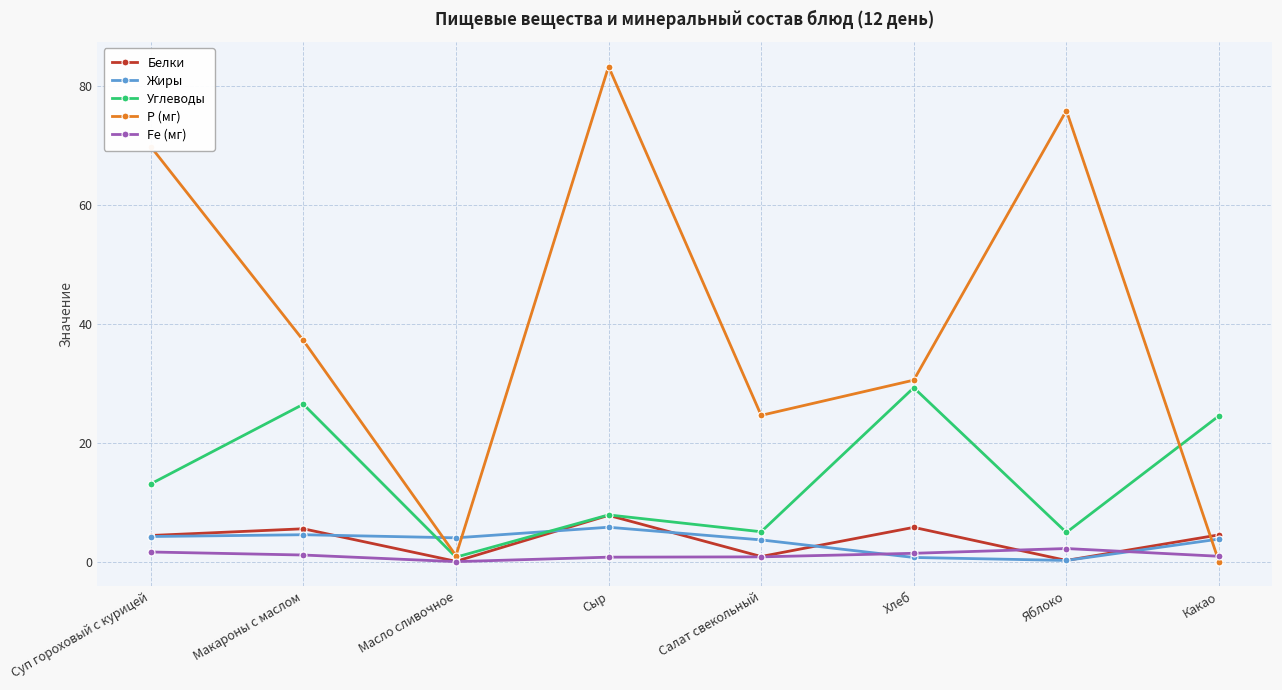

What is the value of the Углеводы point at the 5th from the left?

5.0